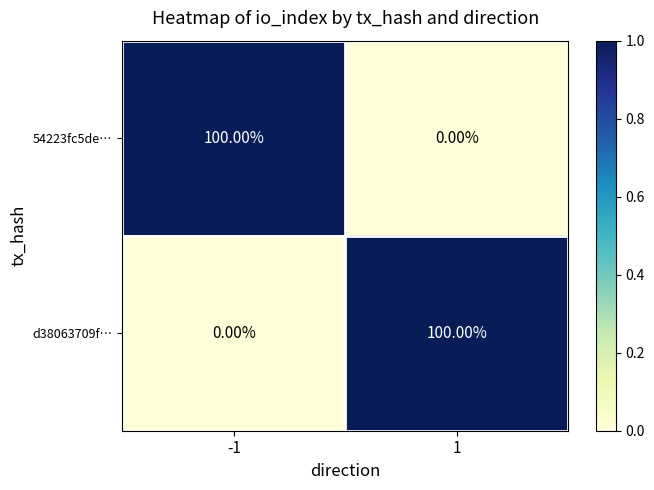

What is the spread (max minus min) of values at -1?

100